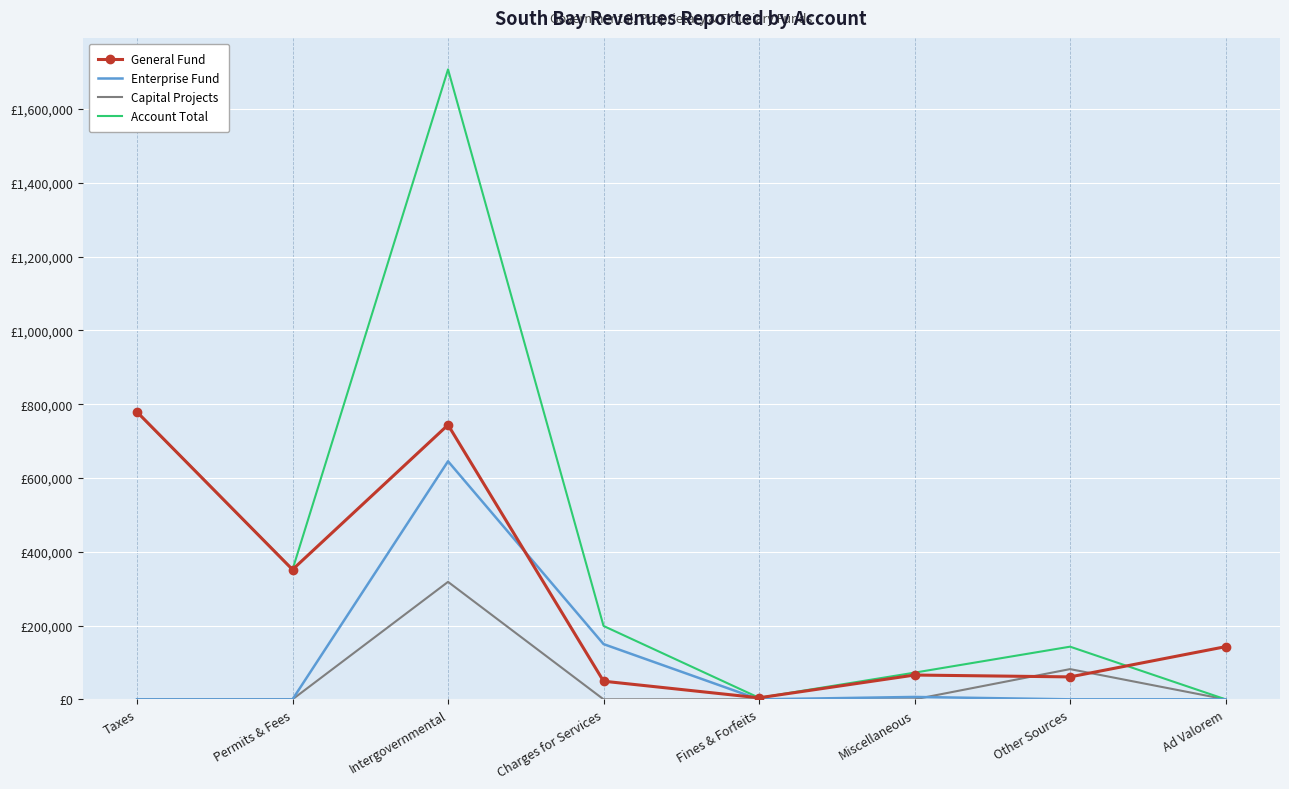

What are all the series names shown in the legend?

General Fund, Enterprise Fund, Capital Projects, Account Total